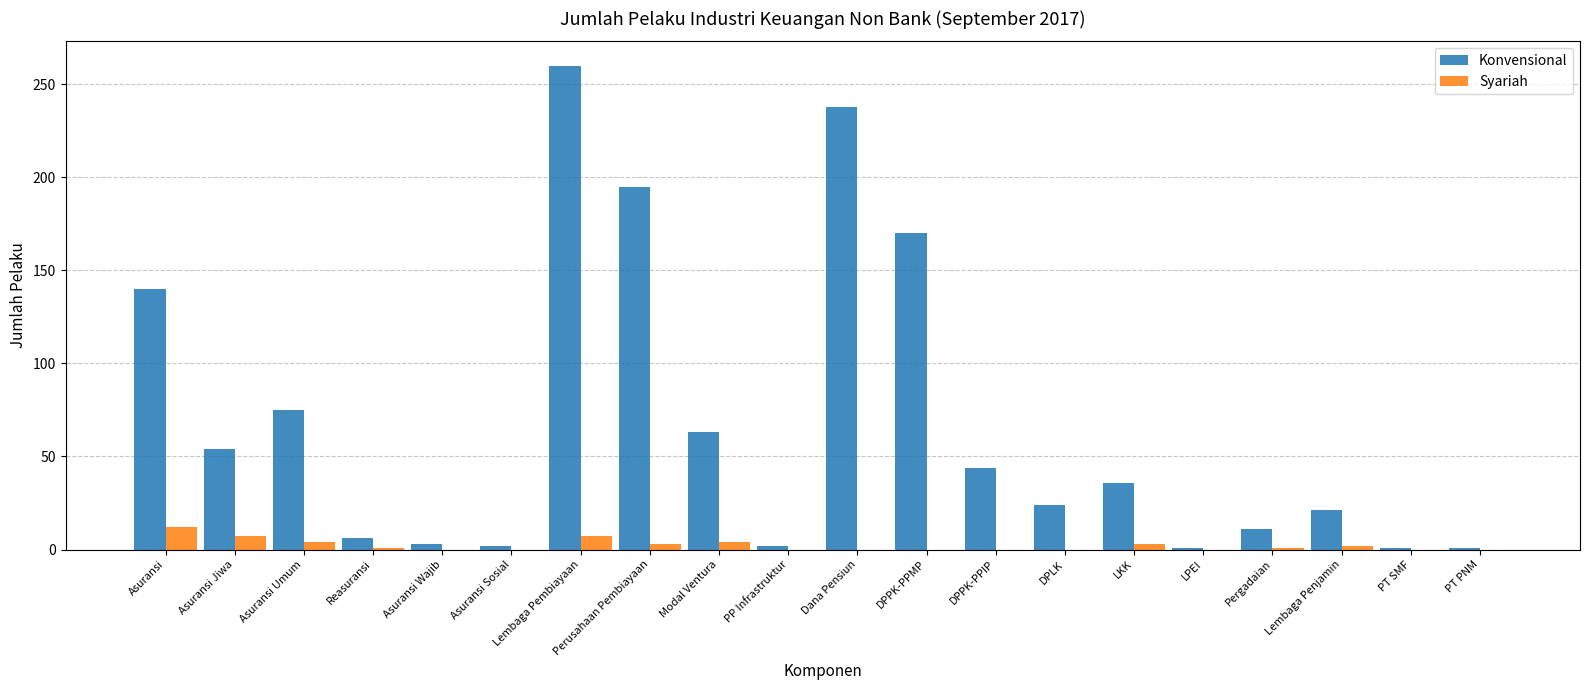

Where is Konvensional nearest to the value 130?

Asuransi